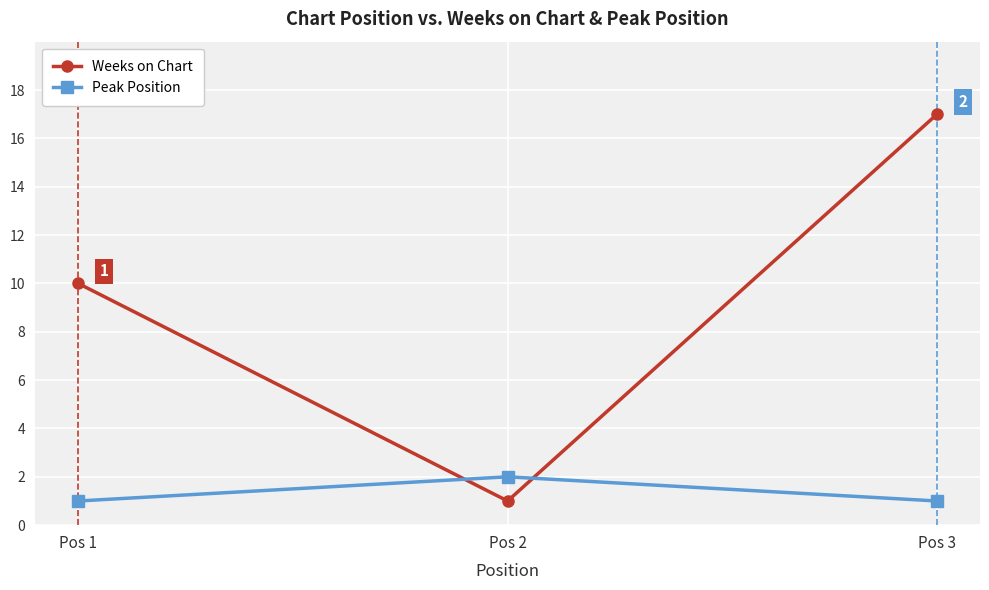

How many lines are shown in the chart?

2